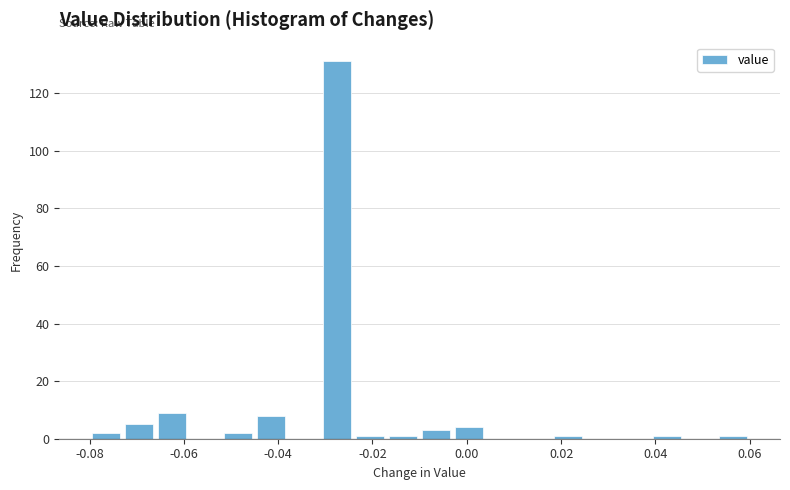

Read against the x-axis, roughly where is the centre of the tallest bar?

-0.028